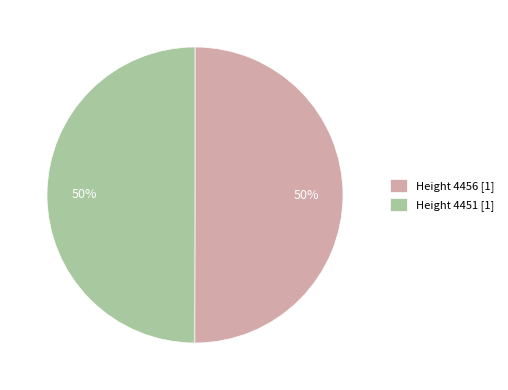

To the nearest percent, what portion does Height 4456 [1] represent?

50%